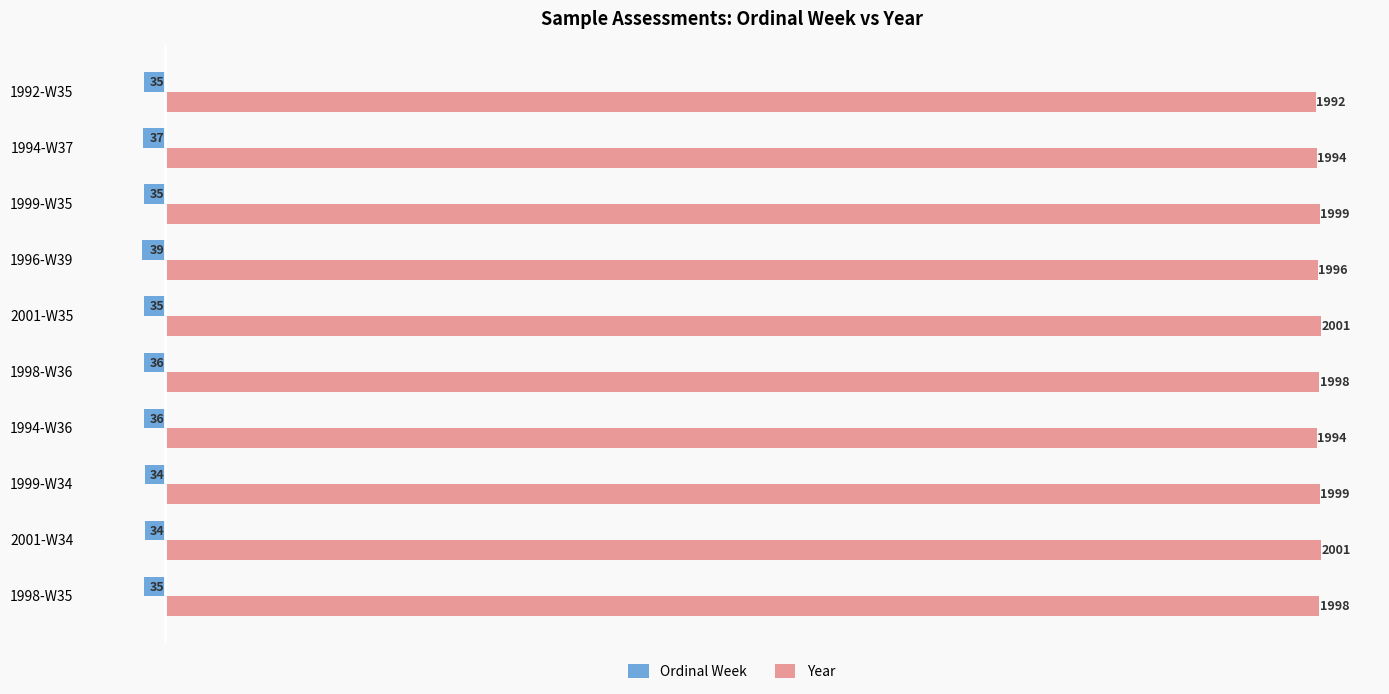

Rank the series at 1994-W37 from highest to lowest value.

Year, Ordinal Week